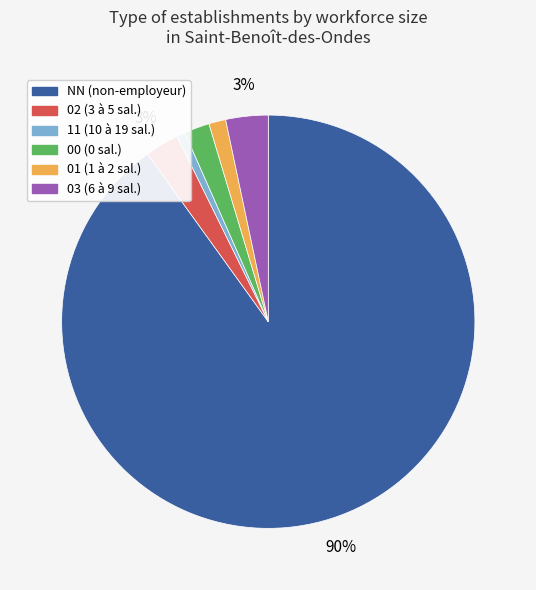

True or false: 01 accounts for 11% of the total.

False